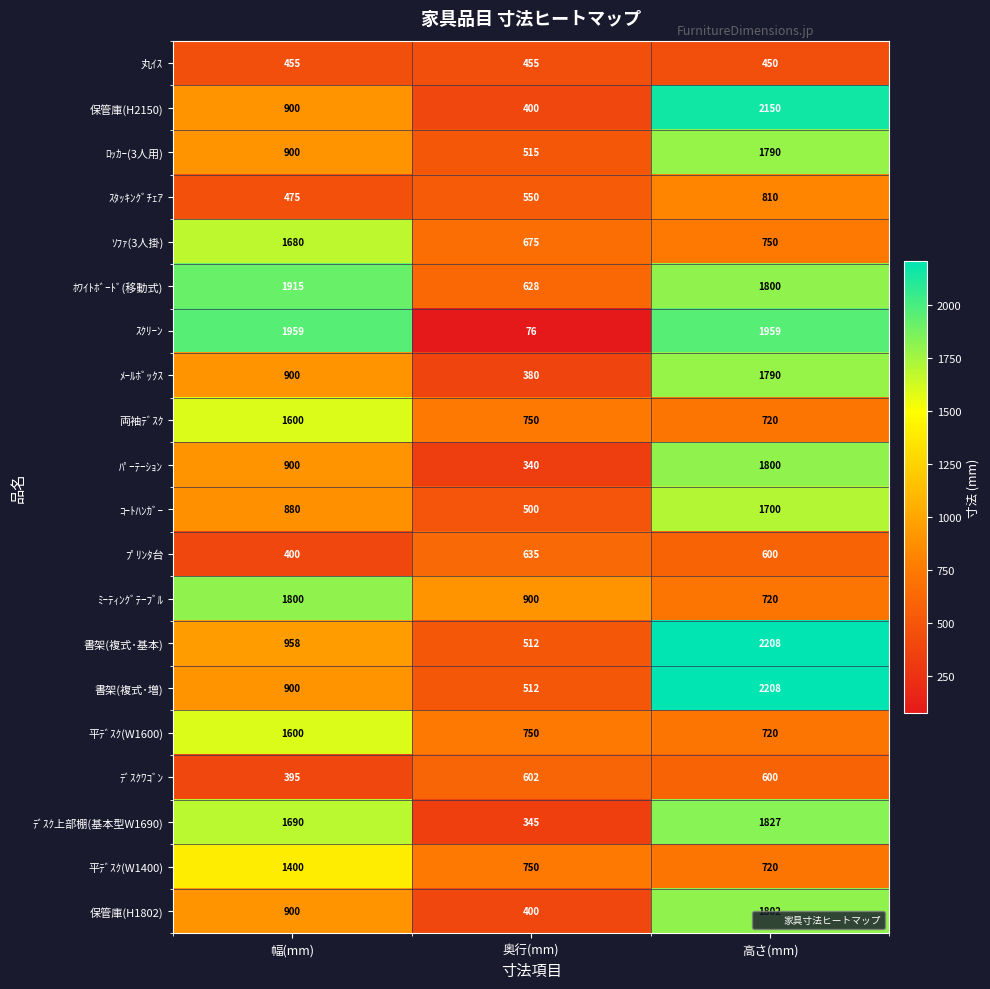

At how many categories does at least one series exceed 678?

3